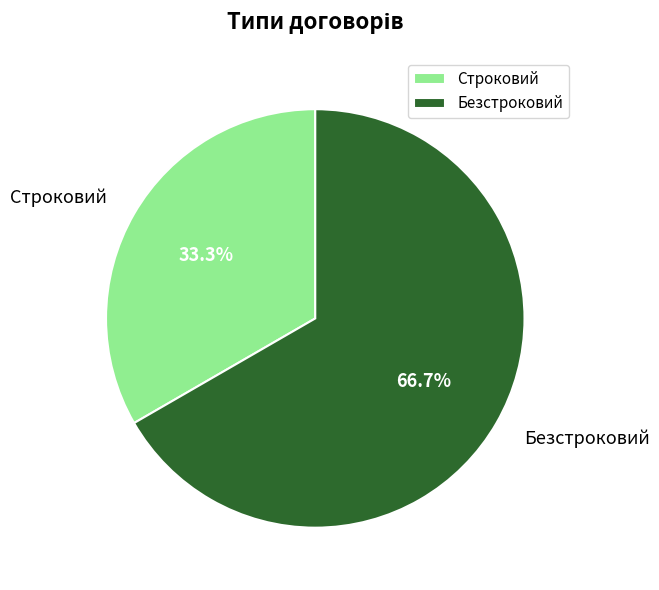

Does Строковий represent more than half of the total?

No